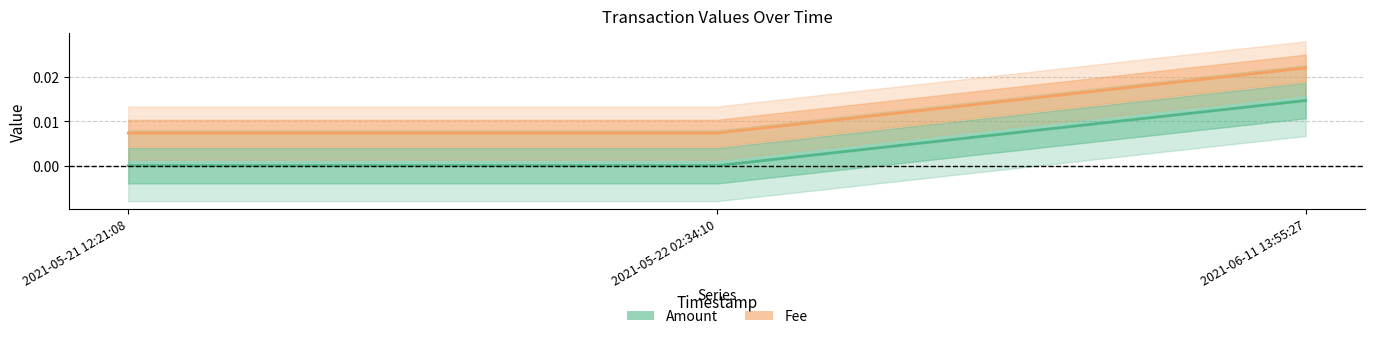

At how many categories does at least one series exceed 0?

3